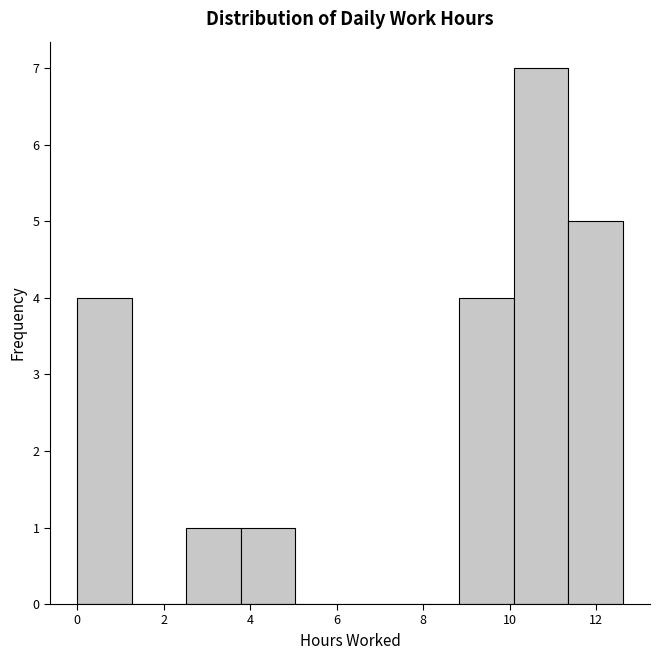

Reading left to right, transcribe this chart: for each bar, give the range it covers on the x-axis and its height. Neither the bar edges nor the heights are printed on the chart, so give them approximately, as read against the axes.

0.0 to 1.2: 4
1.2 to 2.6: 0
2.6 to 3.8: 1
3.8 to 5.0: 1
5.0 to 6.4: 0
6.4 to 7.6: 0
7.6 to 8.8: 0
8.8 to 10.0: 4
10.0 to 11.4: 7
11.4 to 12.6: 5